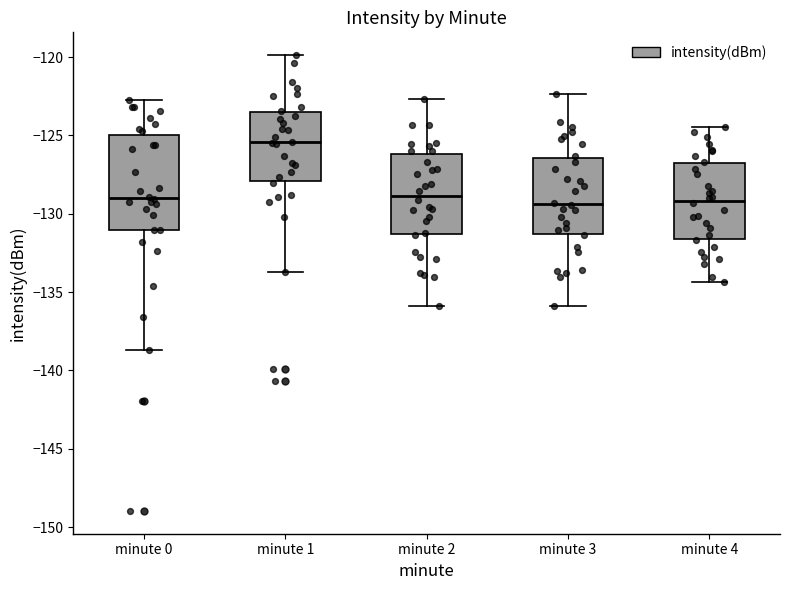

Reading left to right, transcribe this box plot: for each box, give where its median line is, the range the box spans, and where its two whiskers end, as read against the y-axis. The values are not printed on the chart, so give them approximately, as read against the axis.

minute 0: median -129.0, box -131.0 to -125.0, whiskers -138.5 to -122.5
minute 1: median -125.5, box -128.0 to -123.5, whiskers -133.5 to -120.0
minute 2: median -129.0, box -131.5 to -126.0, whiskers -136.0 to -122.5
minute 3: median -129.5, box -131.5 to -126.5, whiskers -136.0 to -122.5
minute 4: median -129.0, box -131.5 to -127.0, whiskers -134.5 to -124.5